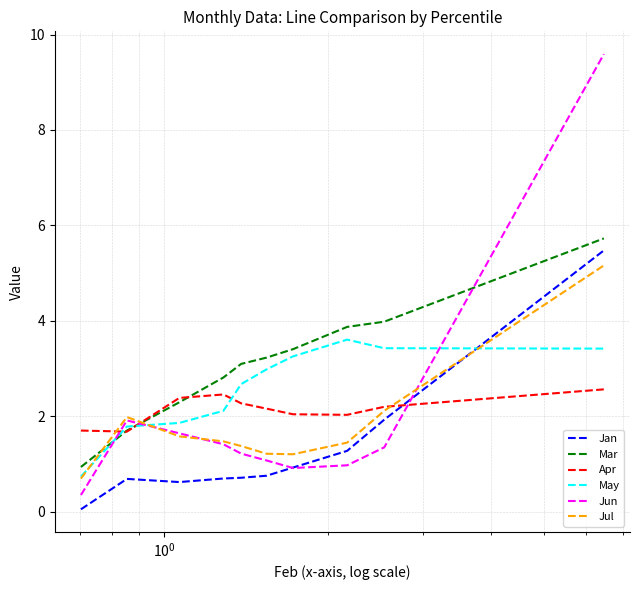

How many intersections are there between Jan and Apr?

1